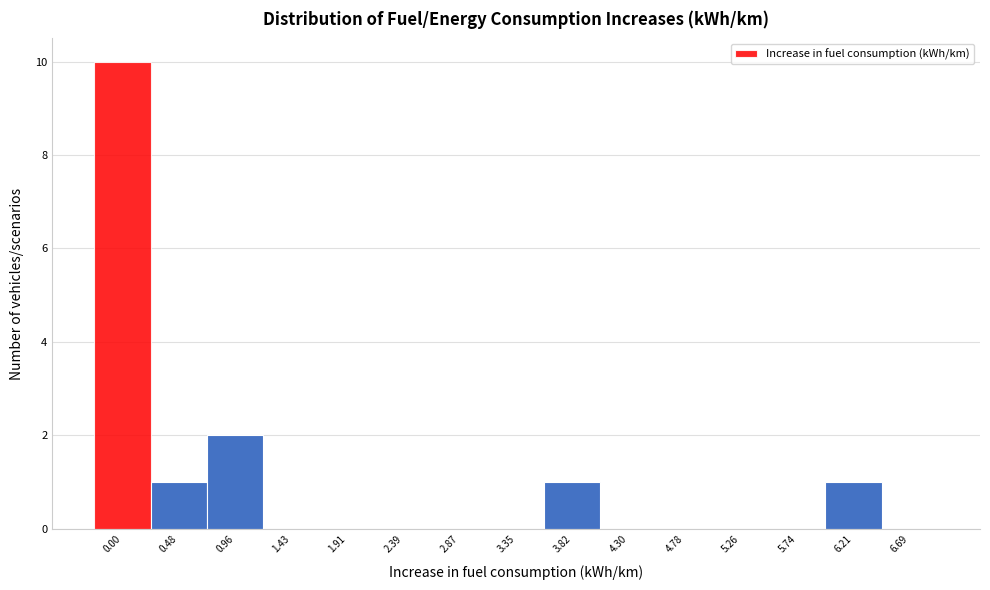

Reading left to right, list all the values displayed in this chart.

0.00=10	0.48=1	0.96=2	1.43=0	1.91=0	2.39=0	2.87=0	3.35=0	3.82=1	4.30=0	4.78=0	5.26=0	5.74=0	6.21=1	6.69=0